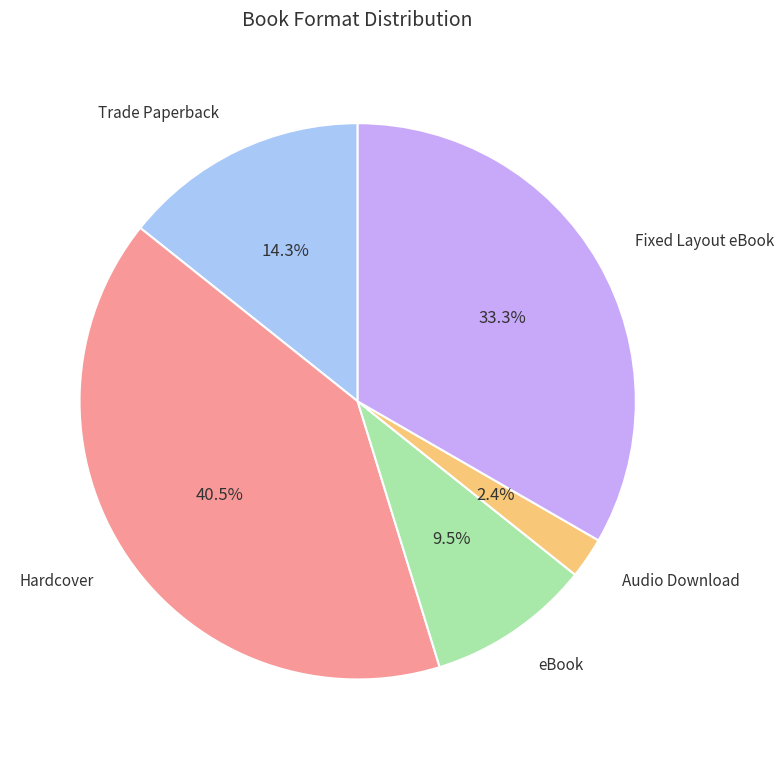

Does any single category account for the majority?

No